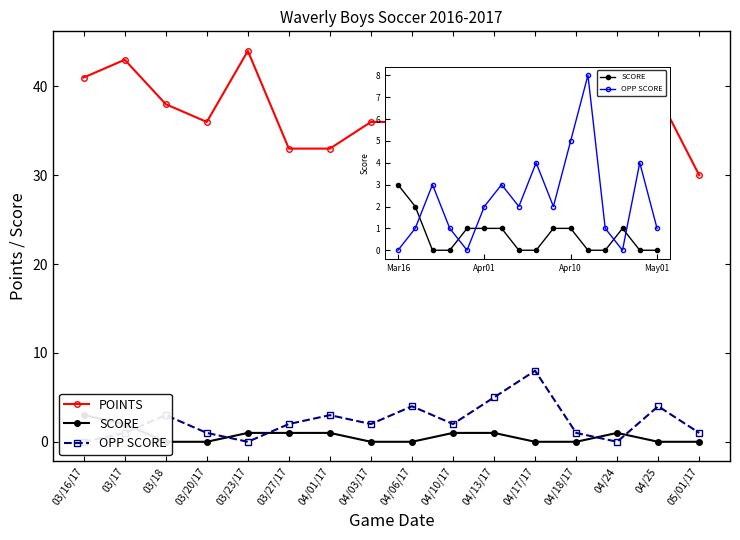

True or false: OPP SCORE has more than 0 points higher than both neighbors.

True